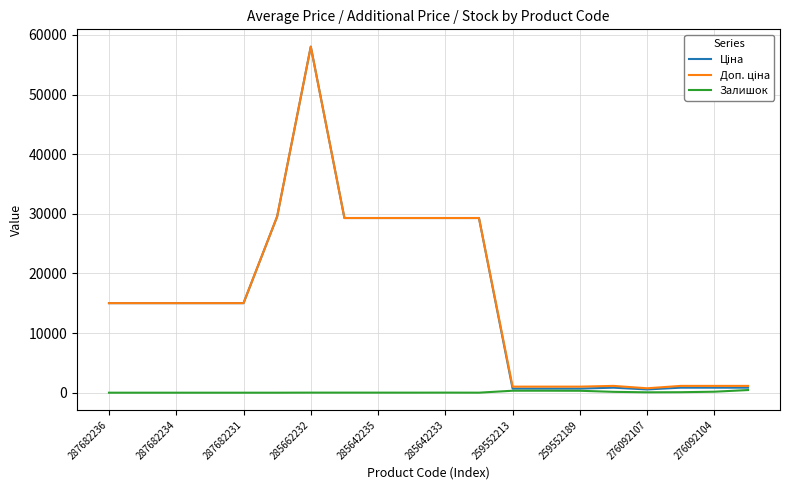

What is the greatest value displayed?

58037.0